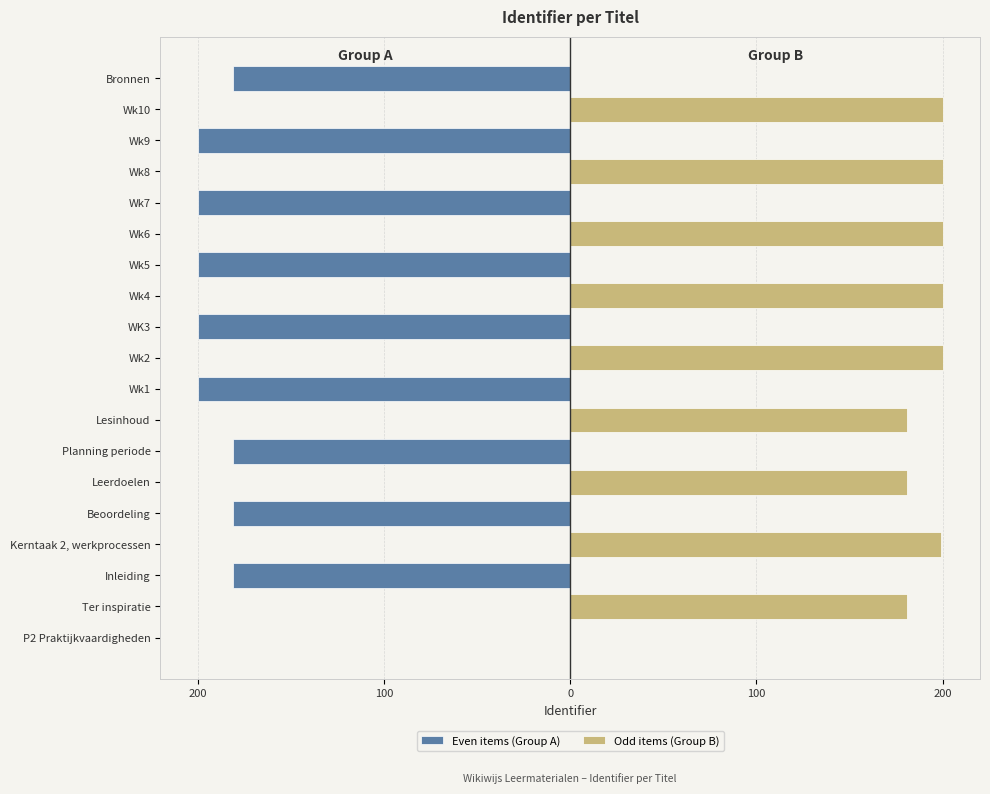

How many series are shown in this chart?

2